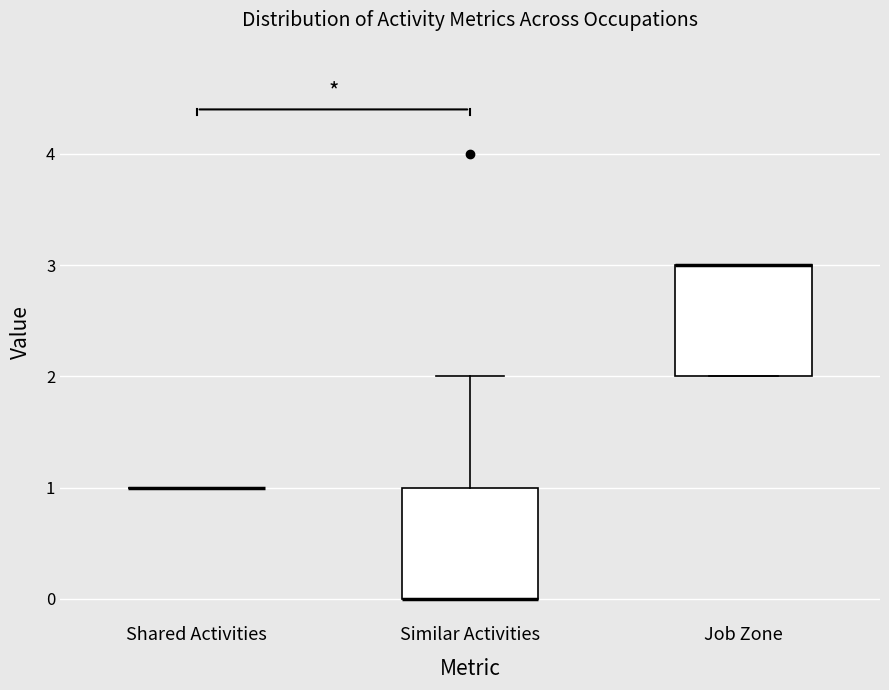

Reading left to right, read every box against the y-axis: the position of its median line, the range the box covers, and the ends of its whiskers. The values are not printed on the chart, so give them approximately, as read against the axis.

Shared Activities: box collapsed to a line at 1, whiskers 1 to 1
Similar Activities: median 0 (drawn on the box's lower edge), box 0 to 1, whiskers 0 to 2
Job Zone: median 3 (drawn on the box's upper edge), box 2 to 3, whiskers 2 to 3